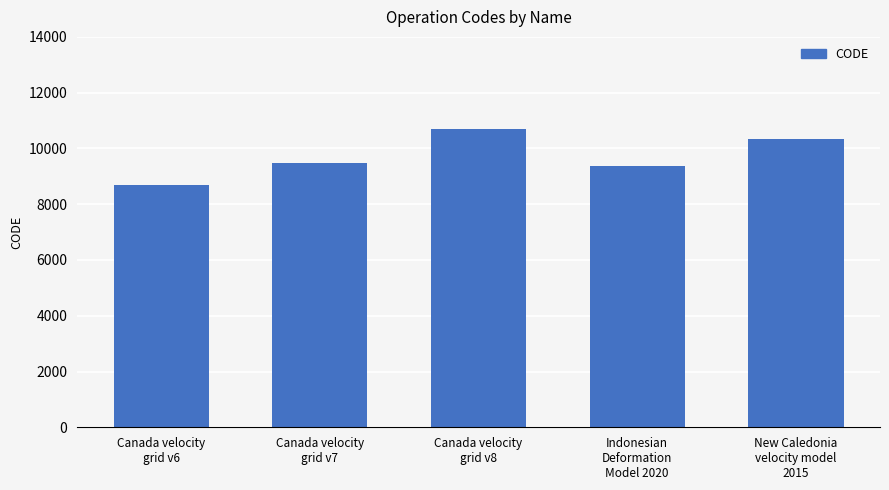

What is the difference between the second highest and second lowest values?

948